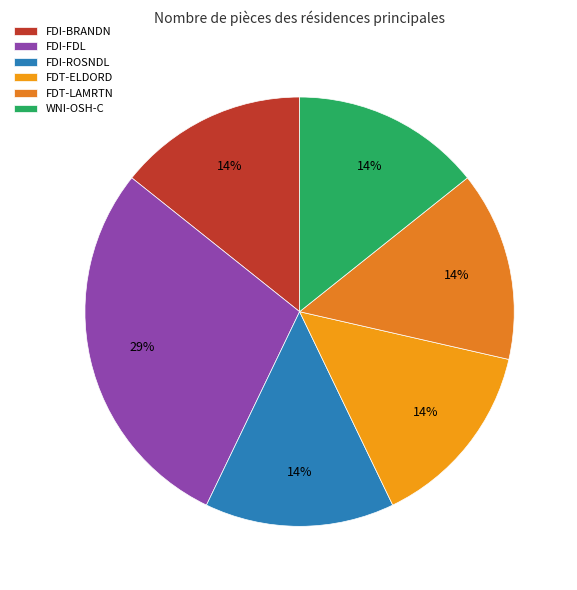

To the nearest percent, what percentage of the pie is WNI-OSH-C?

14%